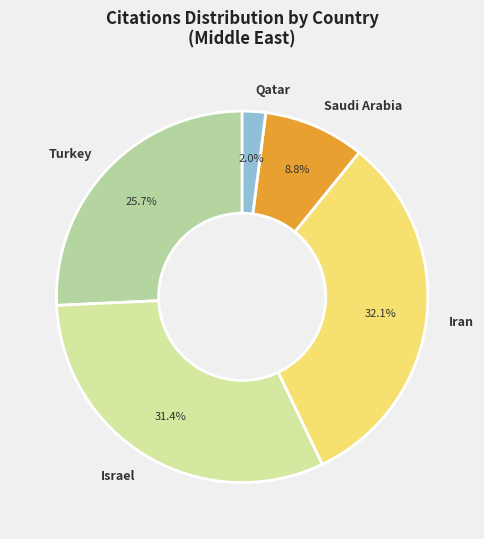

How many slices are in this pie chart?

5